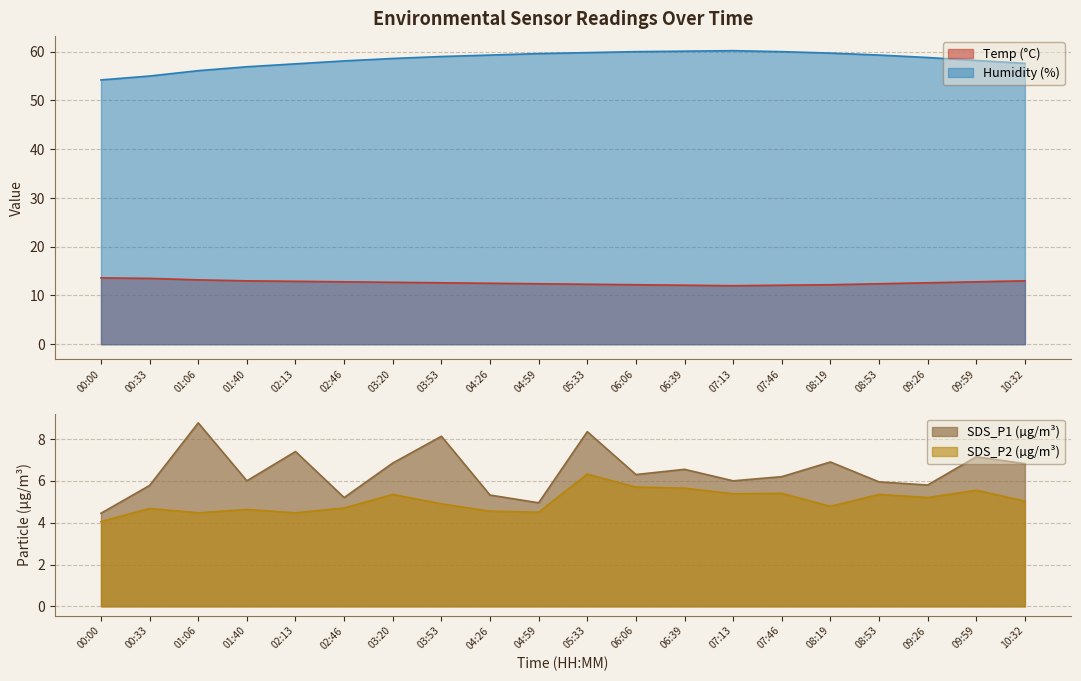

What is the label of the 4th point from the right?

08:53